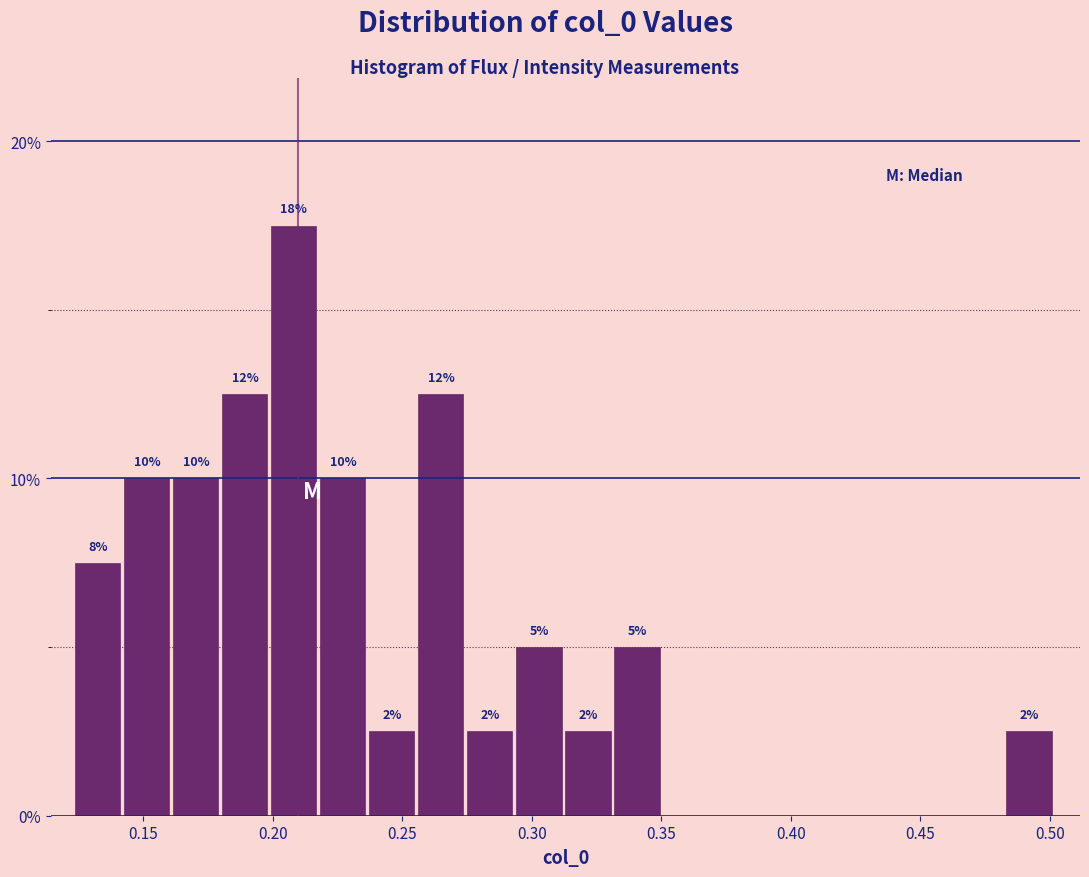

Around what value on the x-axis is the tallest bar? Give the approximate position of its centre, as read against the axis.

0.210